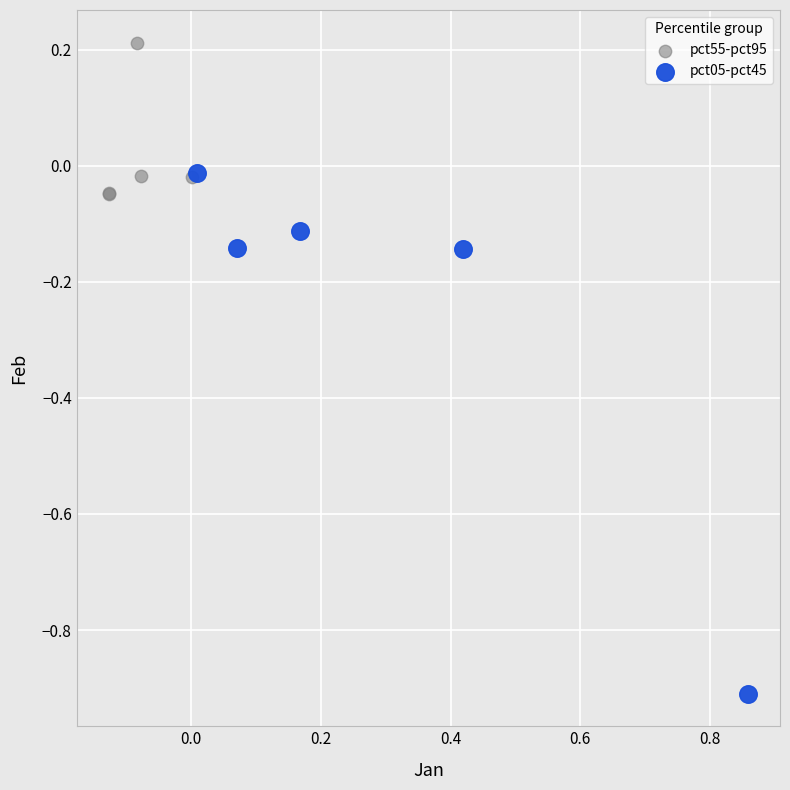

Which series contains the lowest Y value?

pct05-pct45